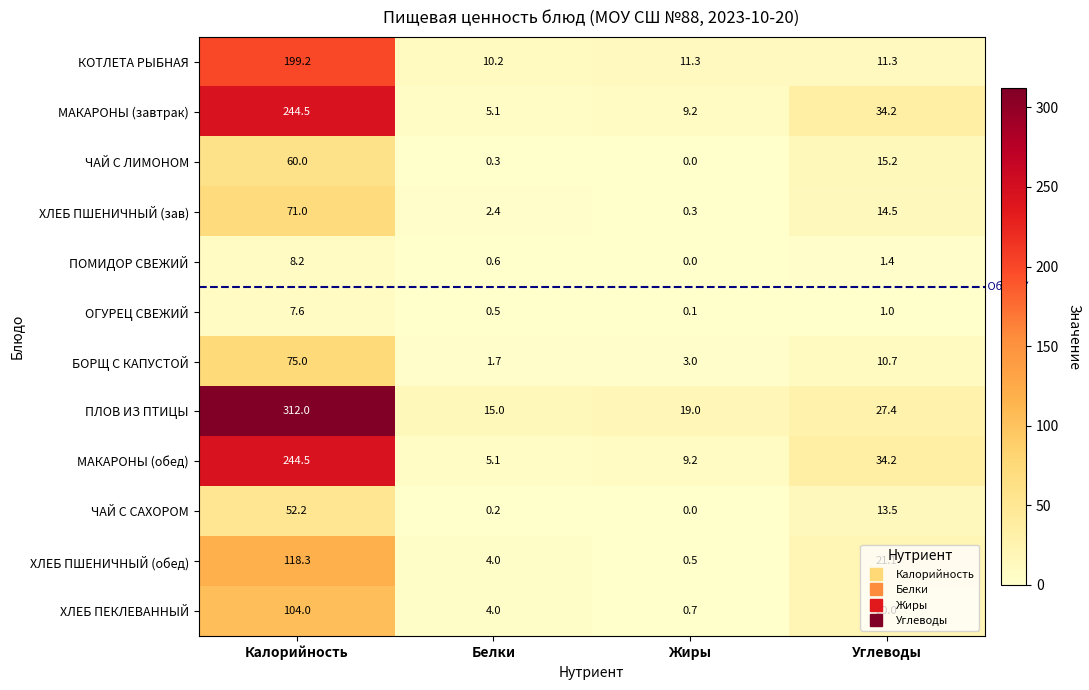

Is the value of БОРЩ С КАПУСТОЙ at Белки greater than the value of ЧАЙ С САХОРОМ at Калорийность?

No